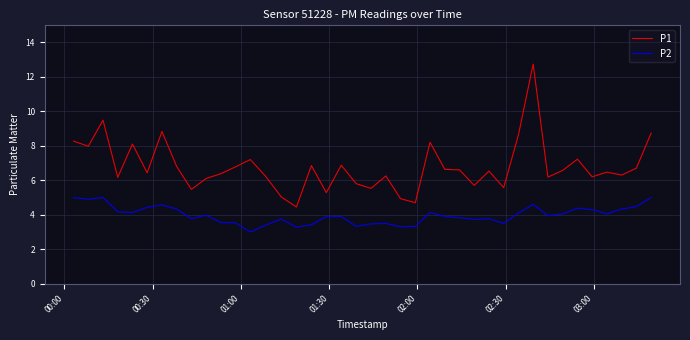

What is the difference between the maximum and minimum values in the P2 series?

2.0